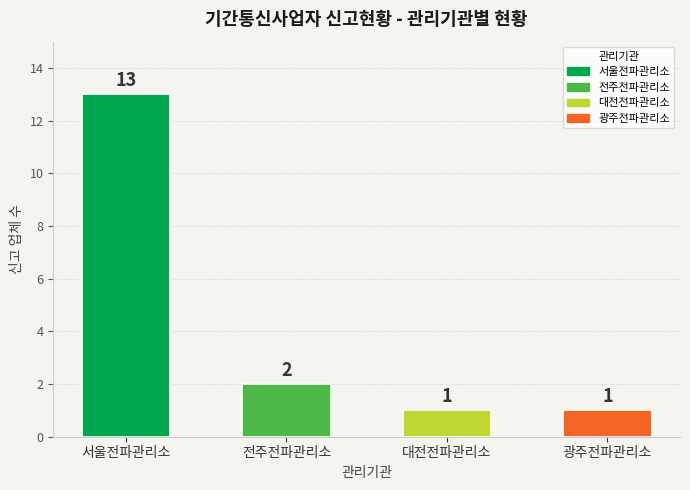

What is the difference between the maximum and minimum values?

12